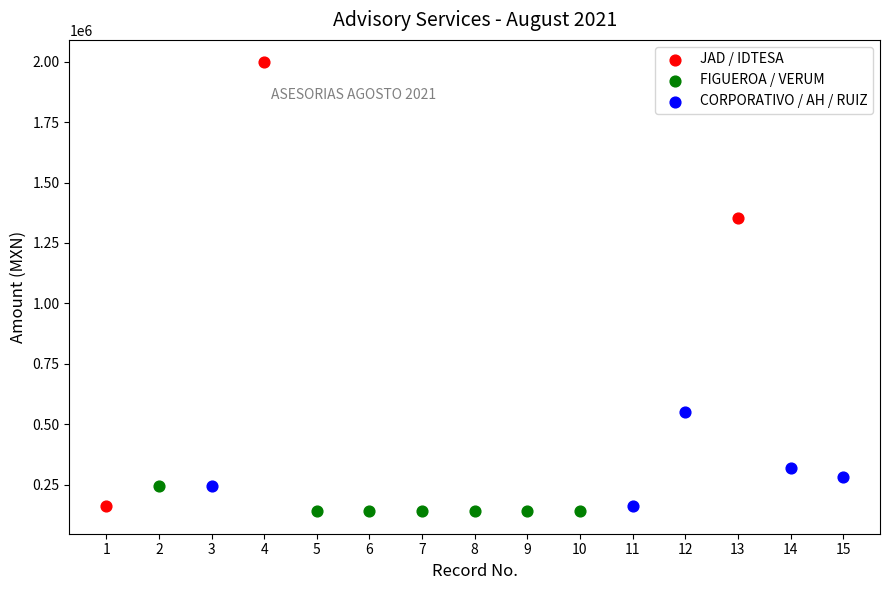

Which series has the largest Y range (max minus min)?

JAD / IDTESA